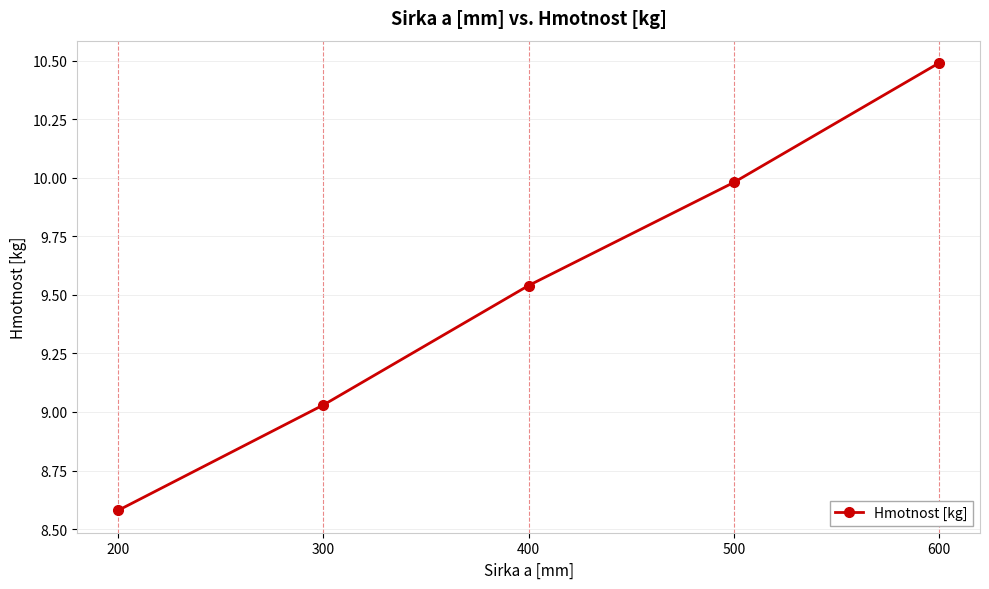

True or false: the data has more than 1 interior local peaks.

False